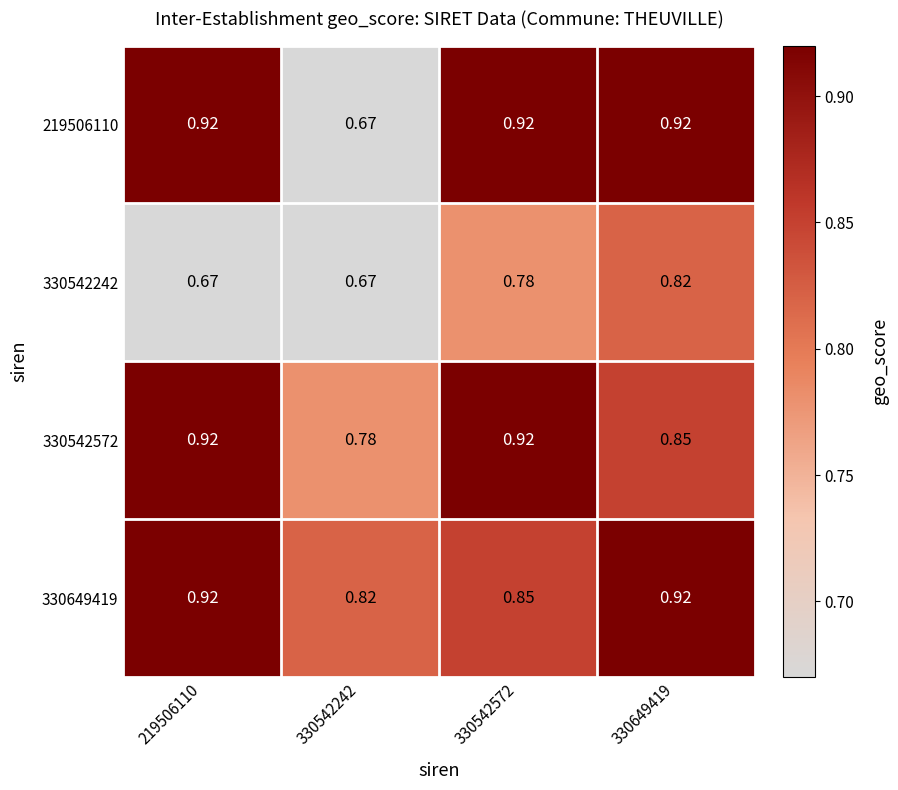

Is the value of 330542242 at 330542242 greater than the value of 330542572 at 330542572?

No